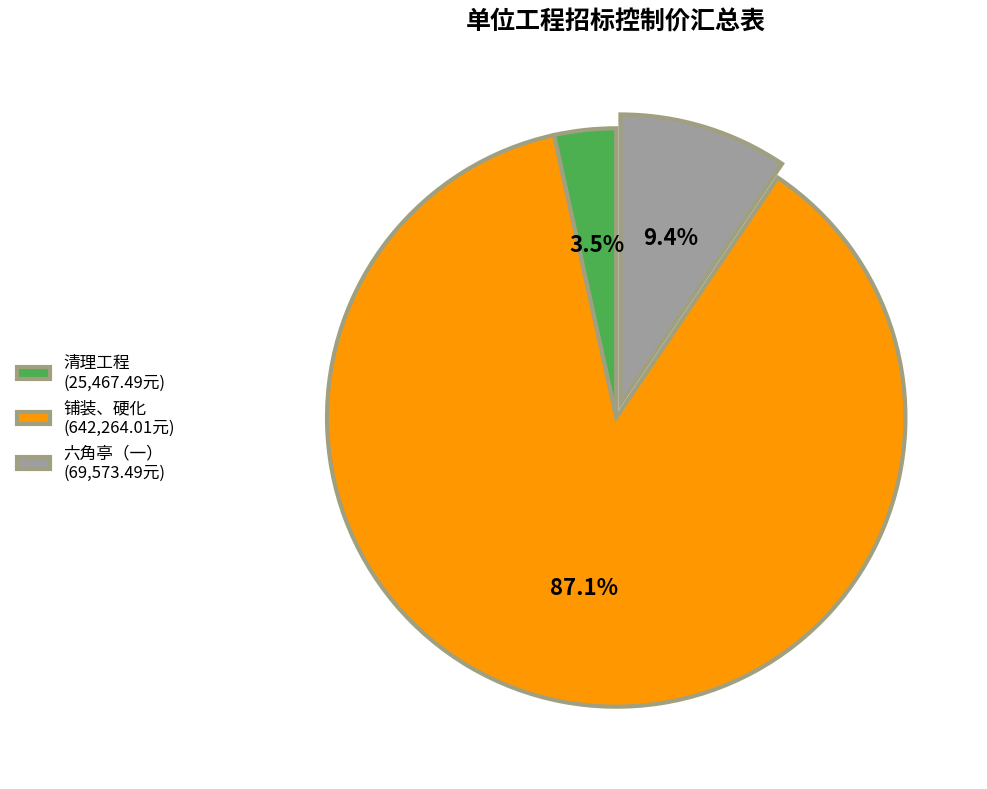

To the nearest percent, what is the average slice percentage?

33%